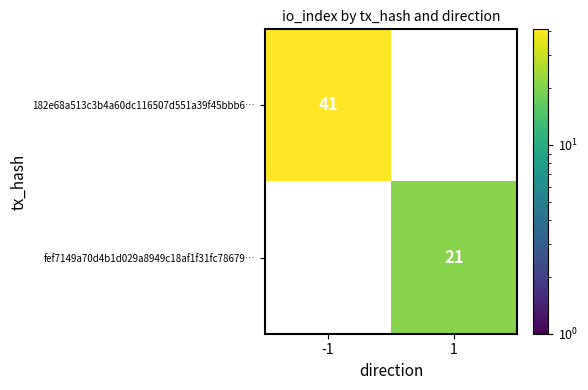

Reading left to right, extract all data points from this chart.

182e68a513c3b4a60dc116507d551a39f45bbb6…: 41	0
fef7149a70d4b1d029a8949c18af1f31fc78679…: 0	21